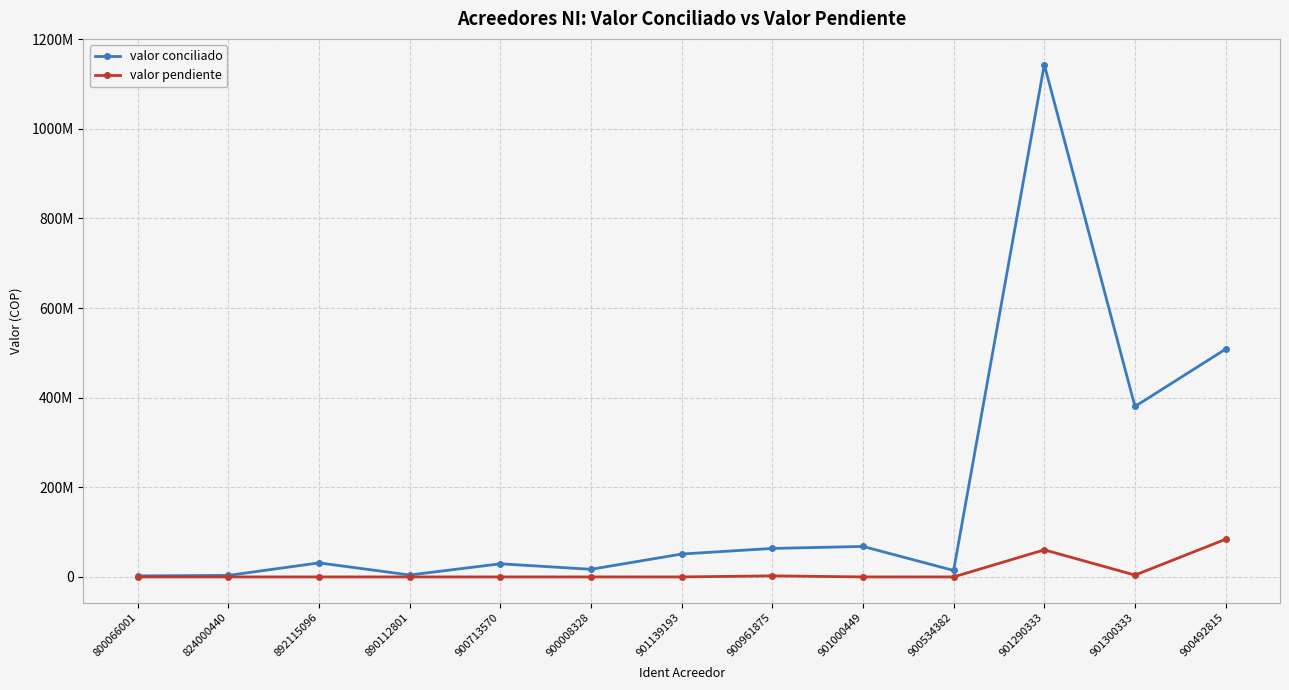

Does the chart have visible grid lines?

Yes